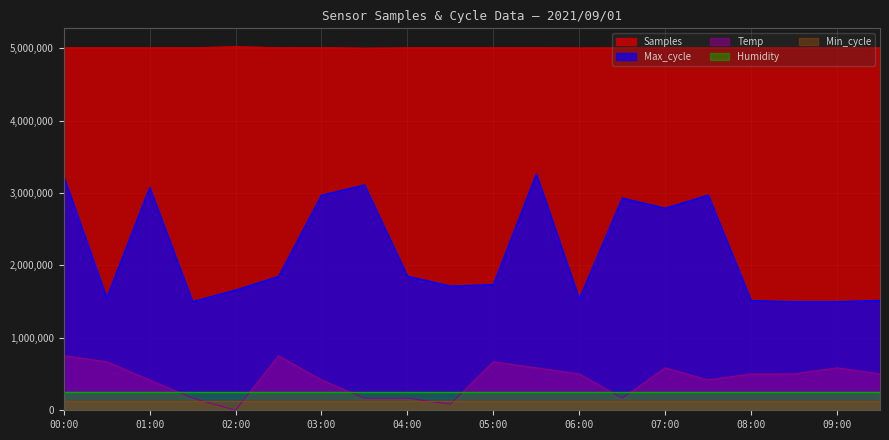

List the series in order of their peak value, highest first.

Samples, Max_cycle, Temp, Humidity, Min_cycle